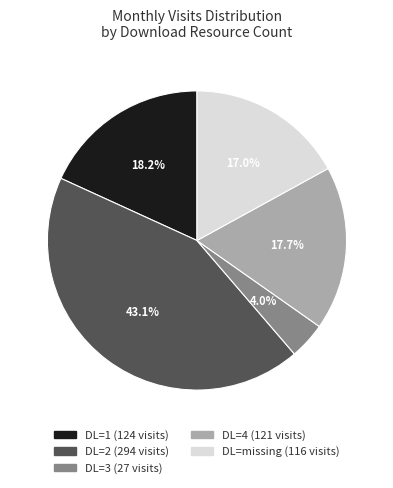

Does any single category account for the majority?

No